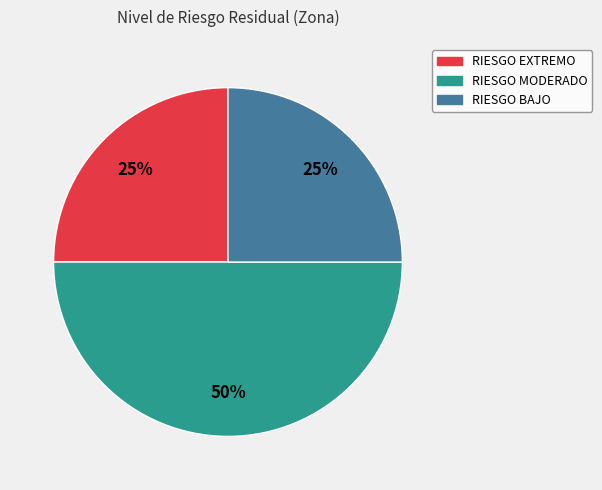

To the nearest percent, what is the average slice percentage?

33%